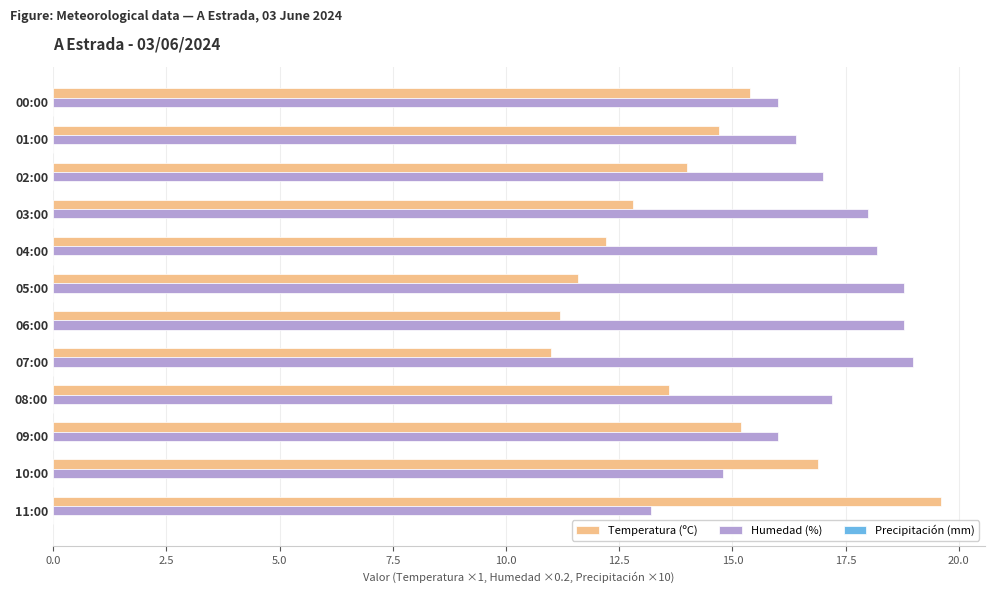

Which series has the largest total across all categories?

Humedad (%)